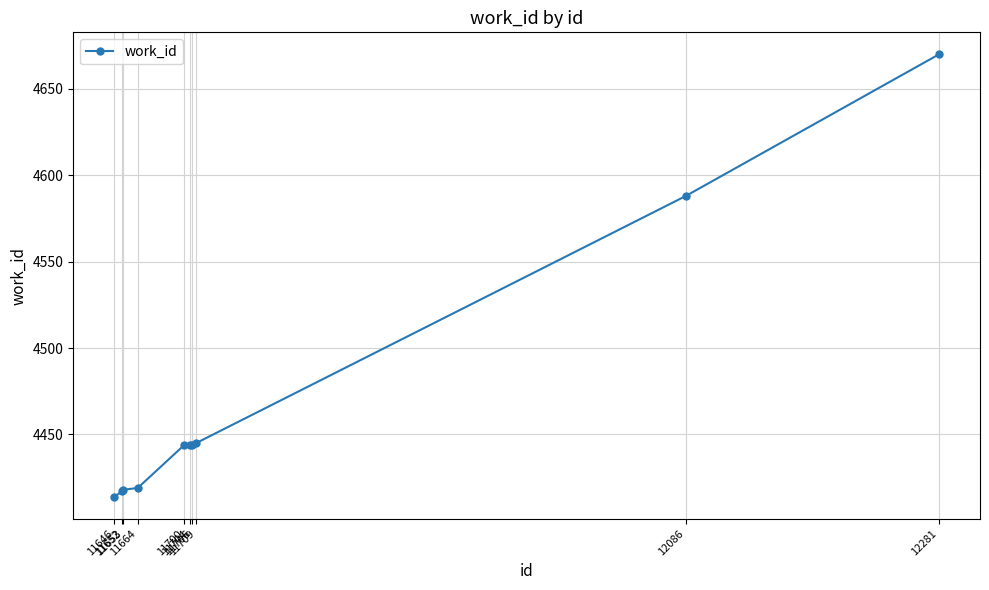

What is the value of the 1st point from the left?

4414